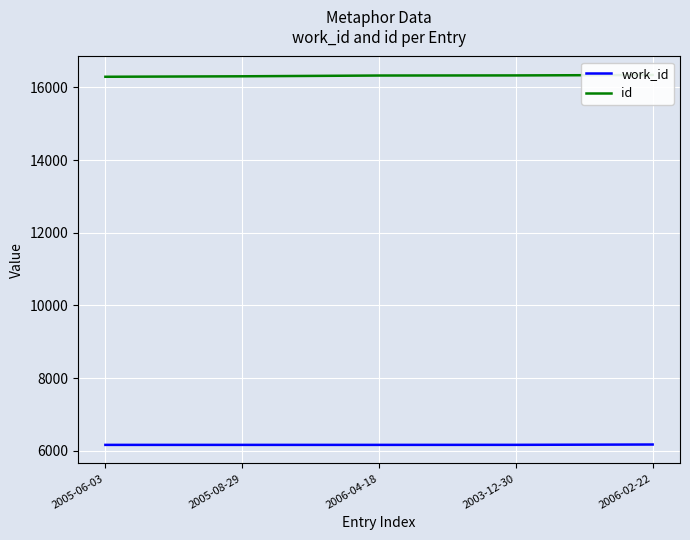

At which category is the sum across all series the highest?

2006-02-22